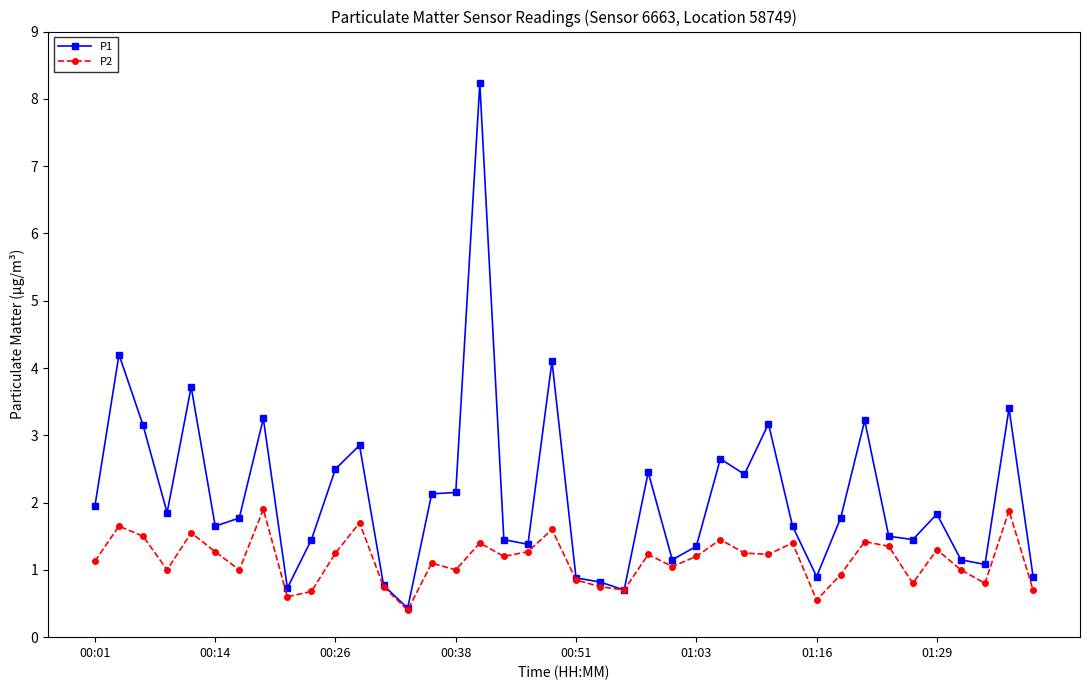

List the series in order of their peak value, highest first.

P1, P2